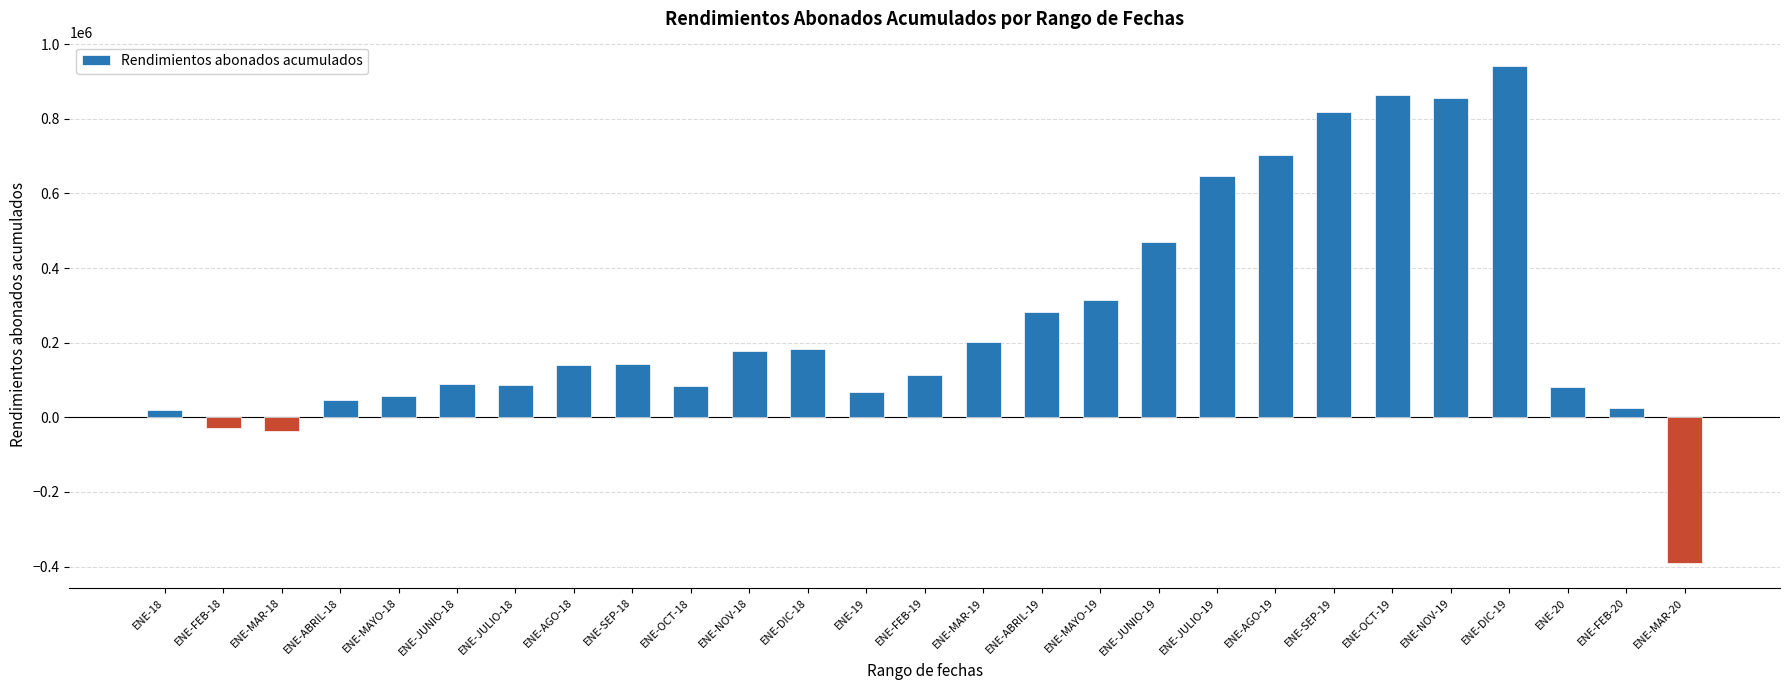

Between ENE-ABRIL-19 and ENE-NOV-18, which is larger?

ENE-ABRIL-19